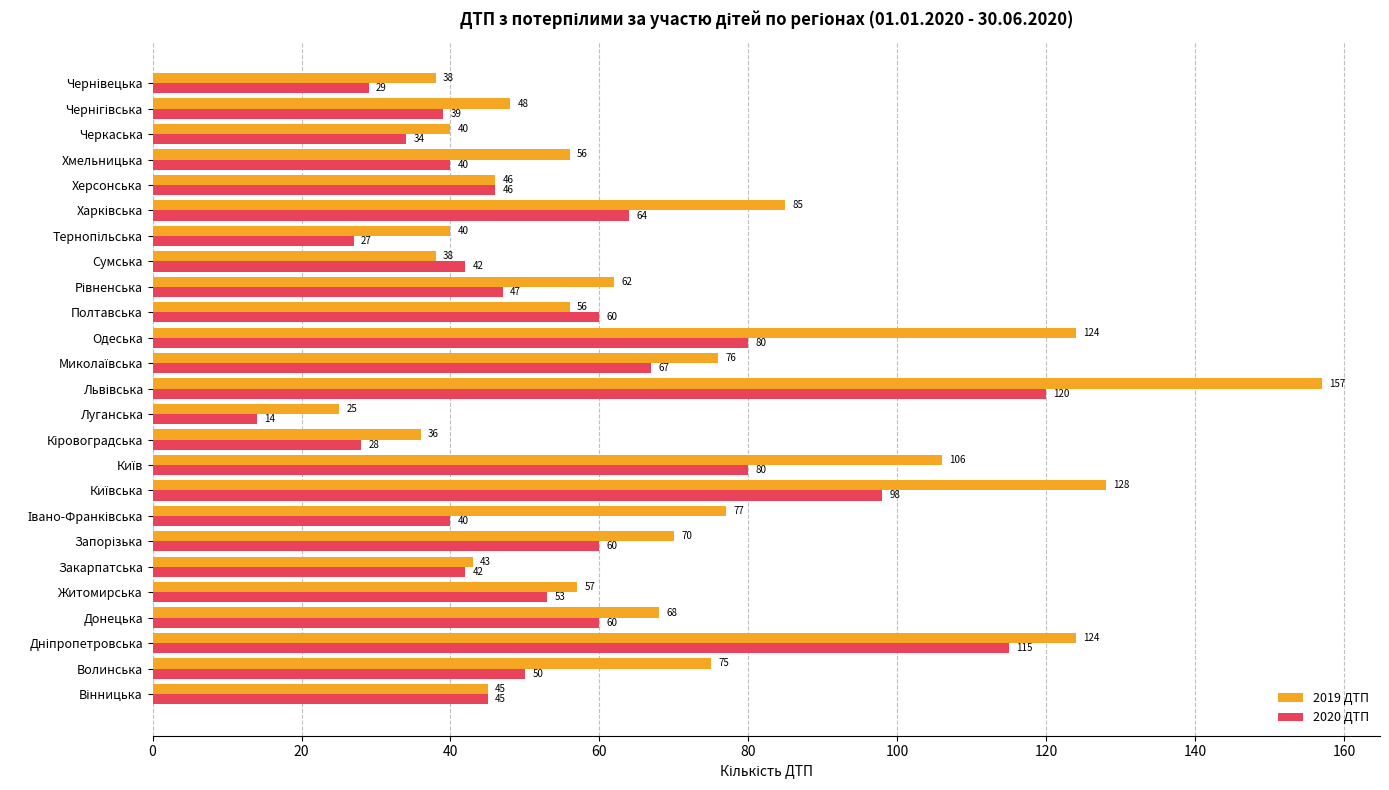

True or false: 2019 ДТП has a value of 124 at Одеська.

True